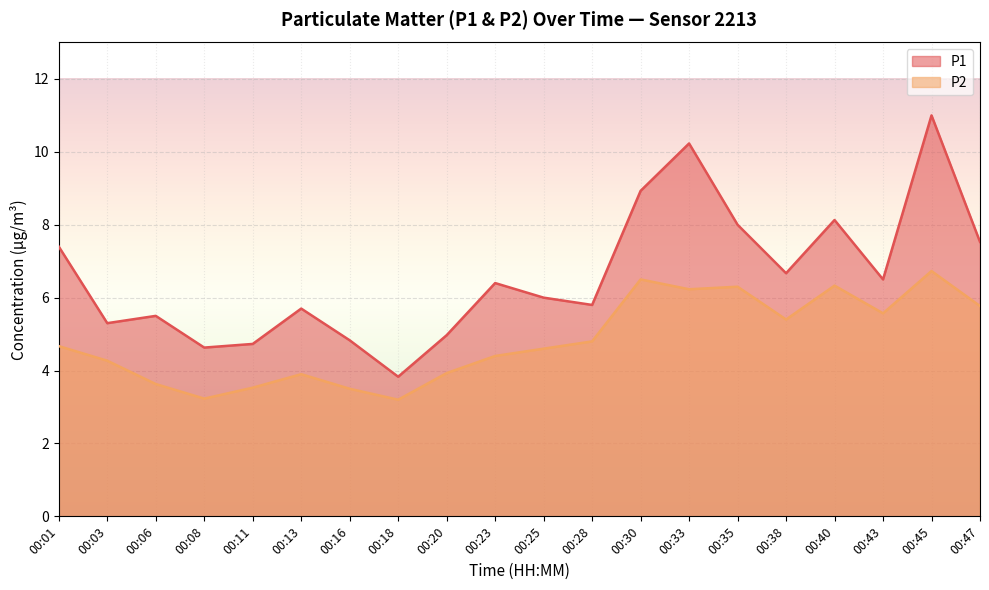

Which has a higher value, 00:23 or 00:08?

00:23